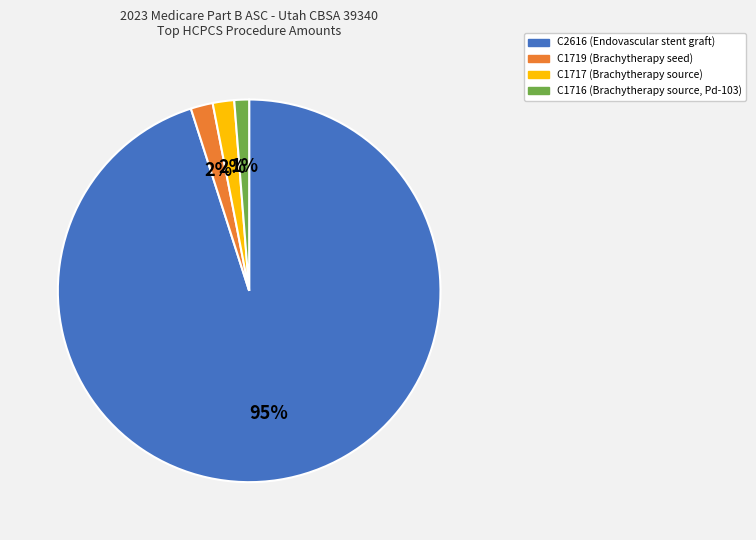

Which has a higher value, C1717 or C2616?

C2616